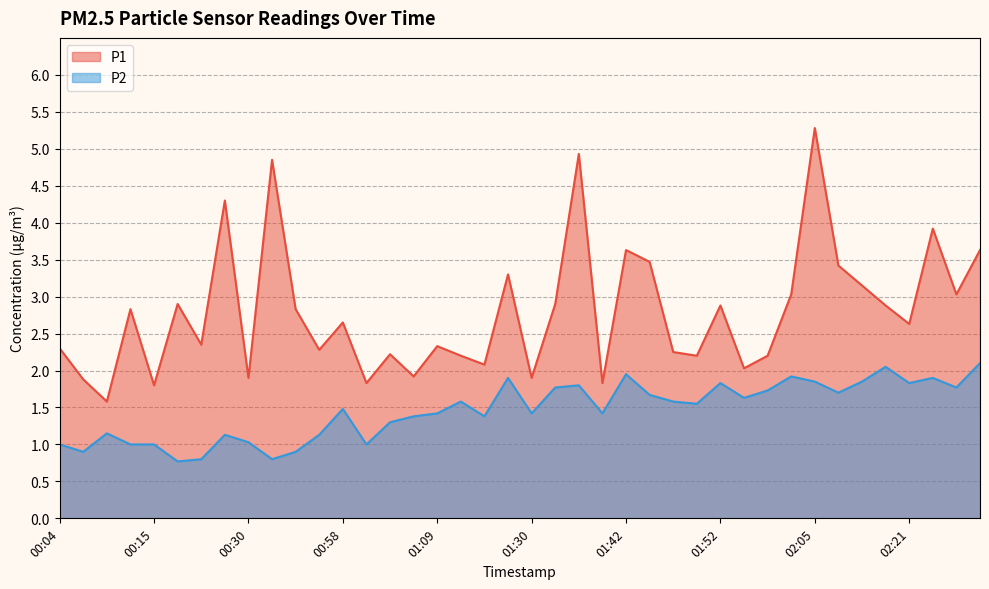

True or false: P2 and P1 cross at least once.

False